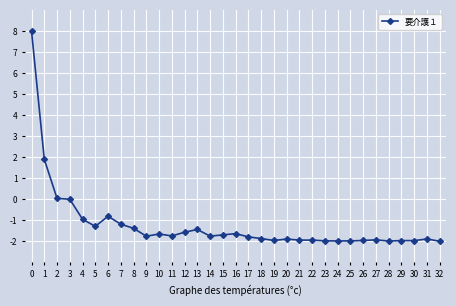

What is the change in value from 7 to 9?

-0.6